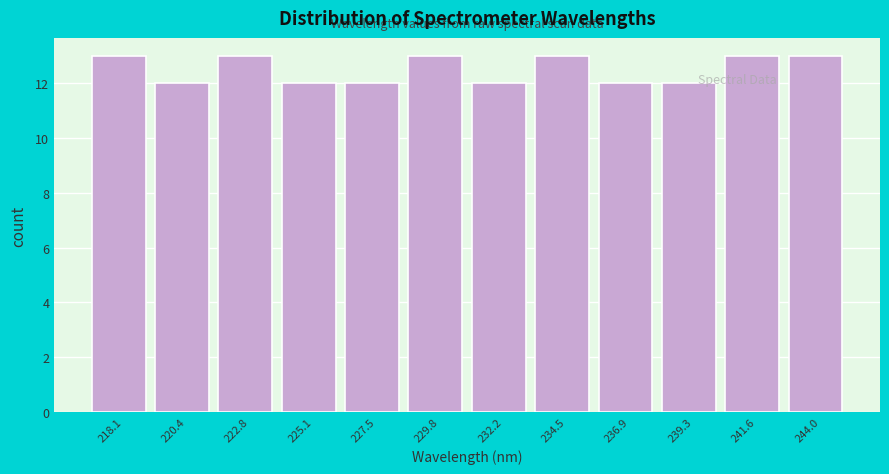

Reading left to right, transcribe all the data shown in this chart.

13	12	13	12	12	13	12	13	12	12	13	13